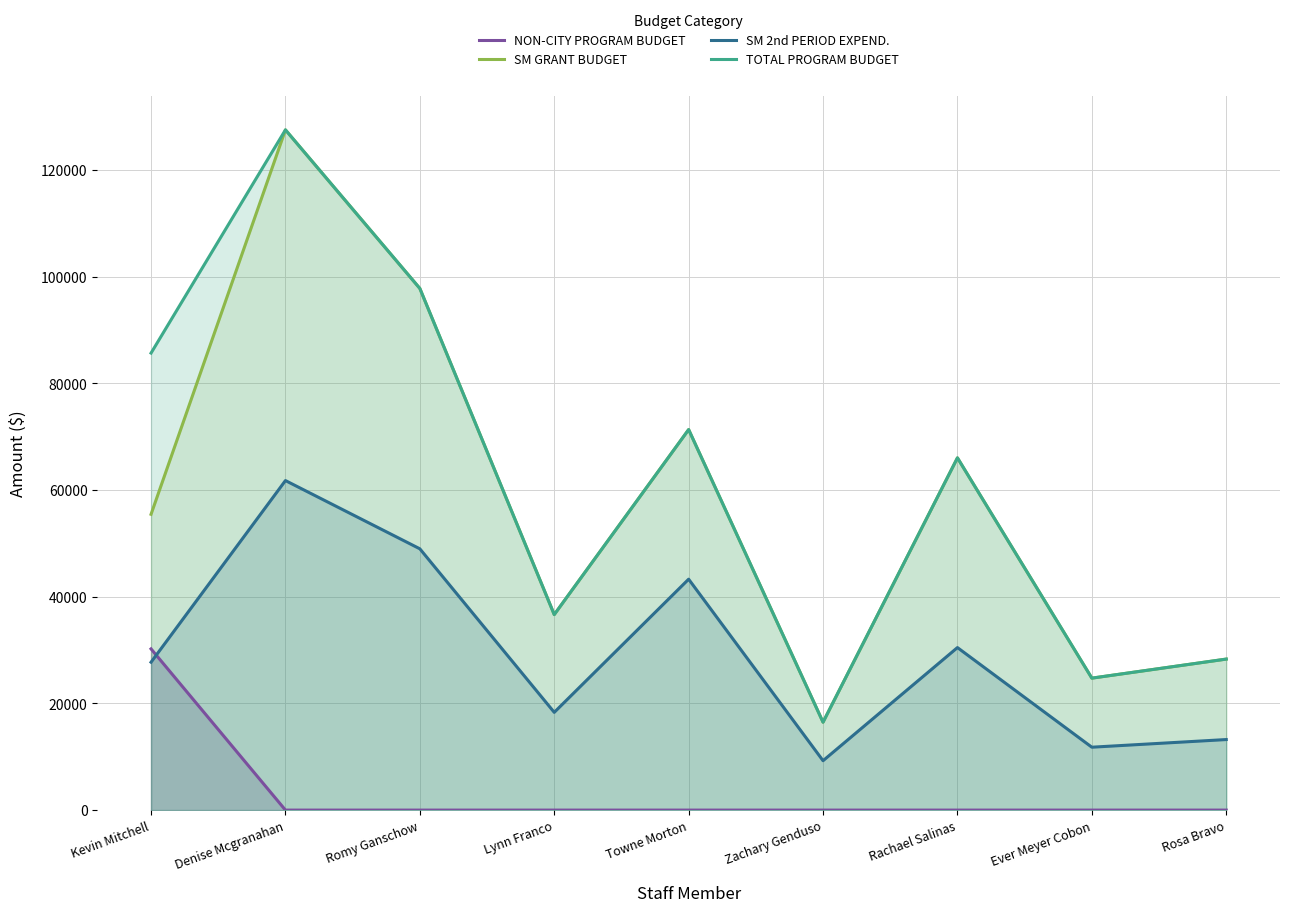

Is the value of NON-CITY PROGRAM BUDGET at Rosa Bravo greater than the value of TOTAL PROGRAM BUDGET at Rosa Bravo?

No